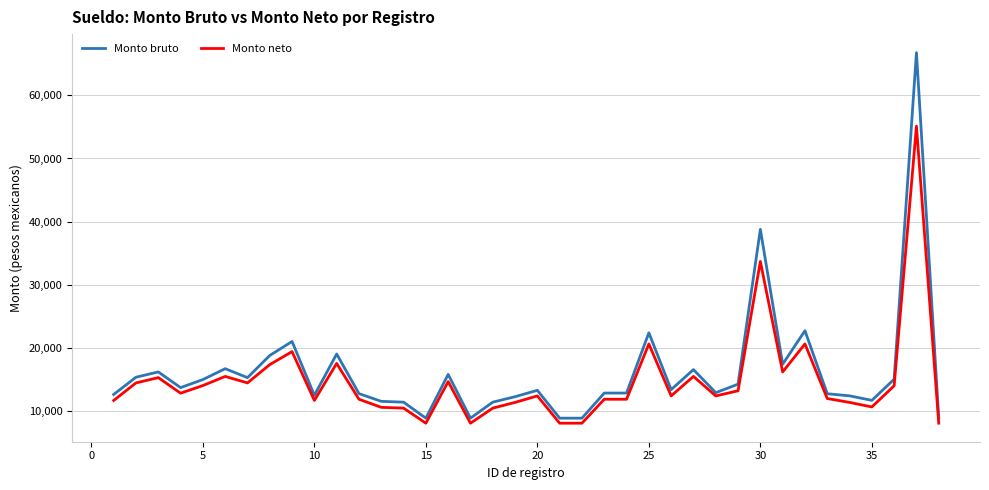

Rank the series by their maximum value, from highest to lowest.

Monto bruto, Monto neto